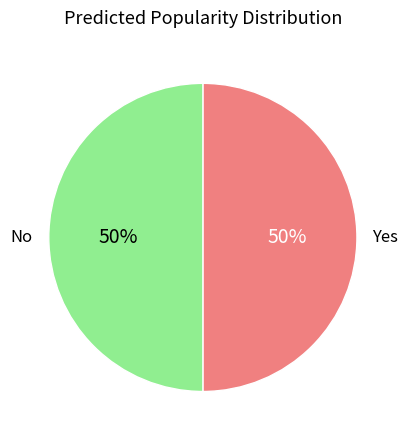

To the nearest percent, what is the average slice percentage?

50%